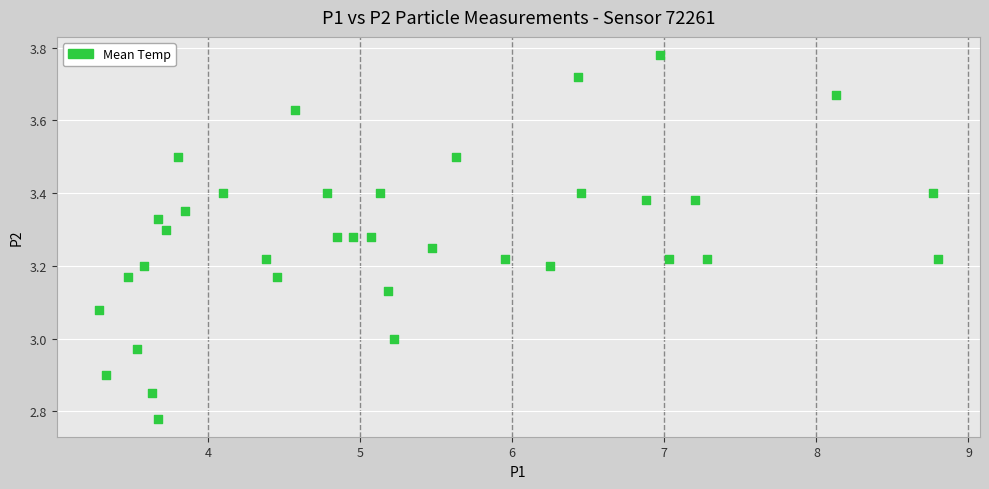

What is the range of X values (max minus min)?

5.5